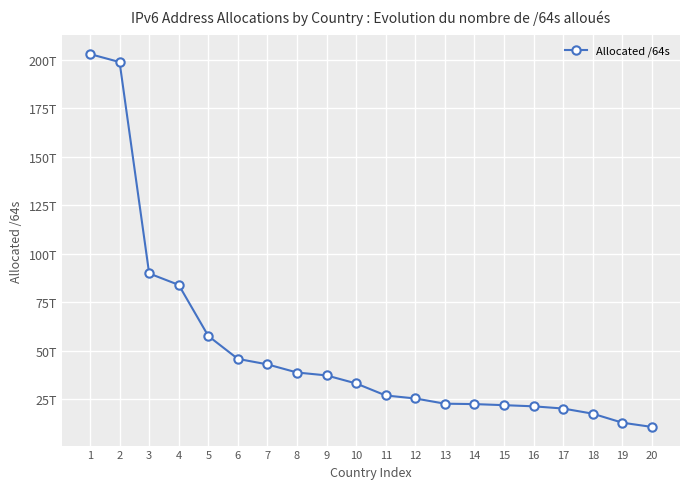

Is this an area chart (filled region under the line)?

No